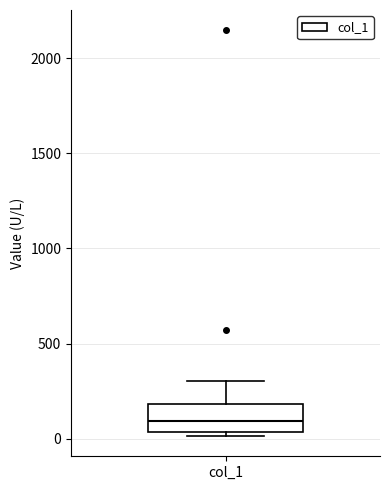

Transcribe this box plot: give where the median line is, the range the box spans, and where the two whiskers end, as read against the y-axis. The values are not printed on the chart, so give them approximately, as read against the axis.

median 100, box 50 to 200, whiskers 0 to 300